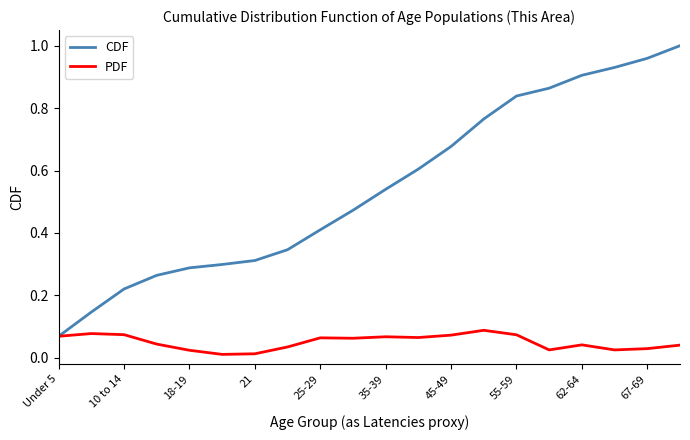

Which series has the largest range (max minus min)?

CDF